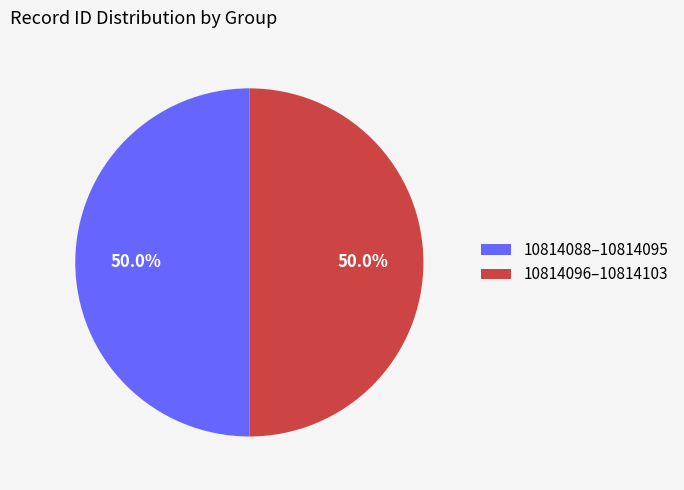

Combined, what portion of the pie is 10814088–10814095 and 10814096–10814103?

100.0%